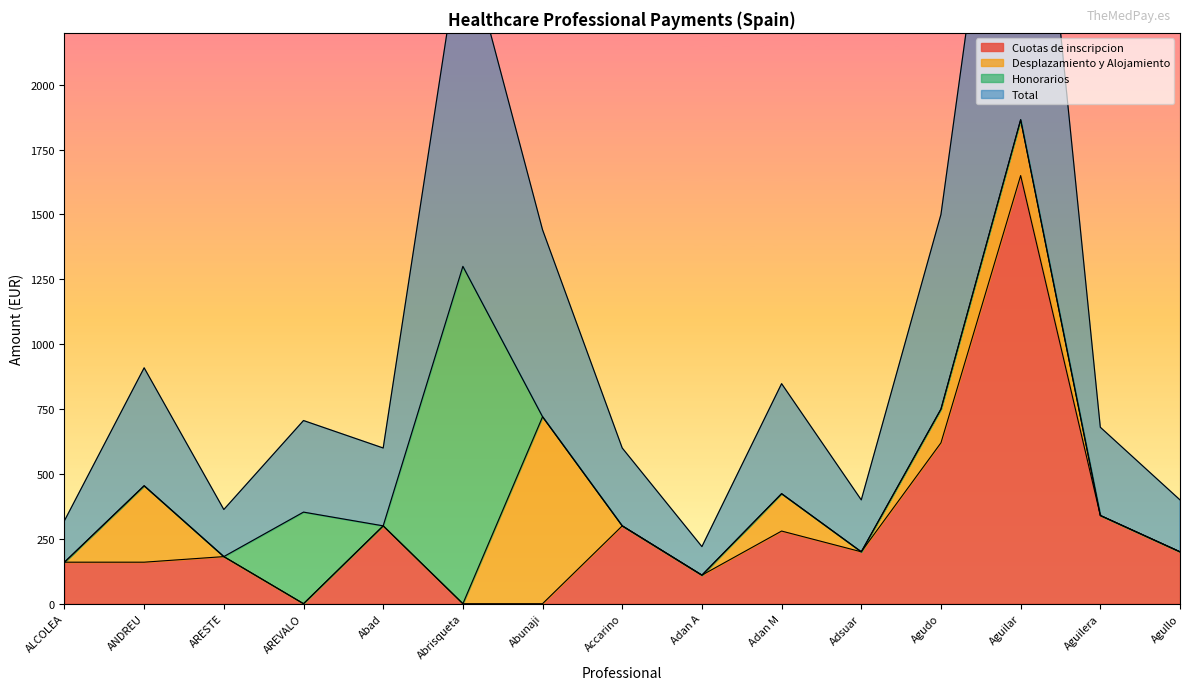

Which category has the lowest value in the Cuotas de inscripcion series?

AREVALO